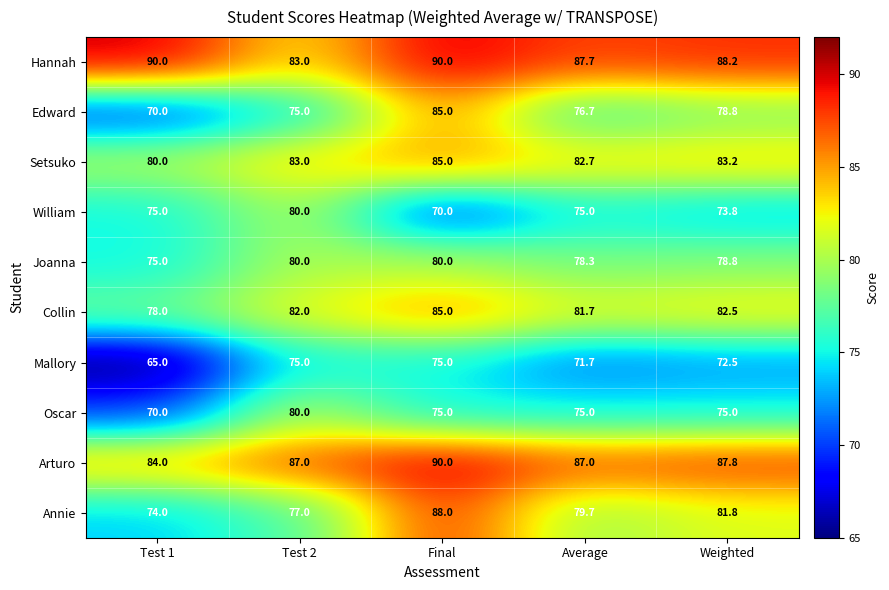

Which series has the largest total across all categories?

Hannah